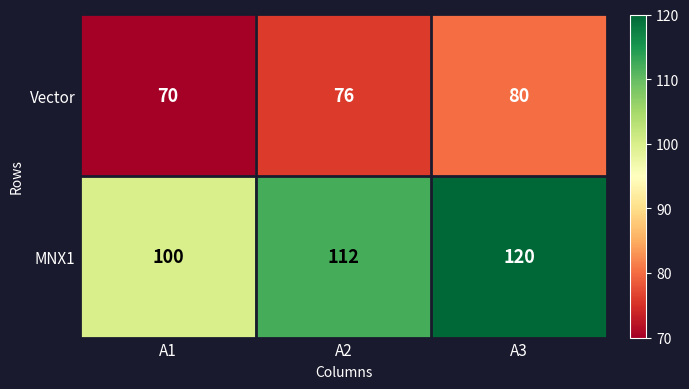

Read the Vector value at A3.

80